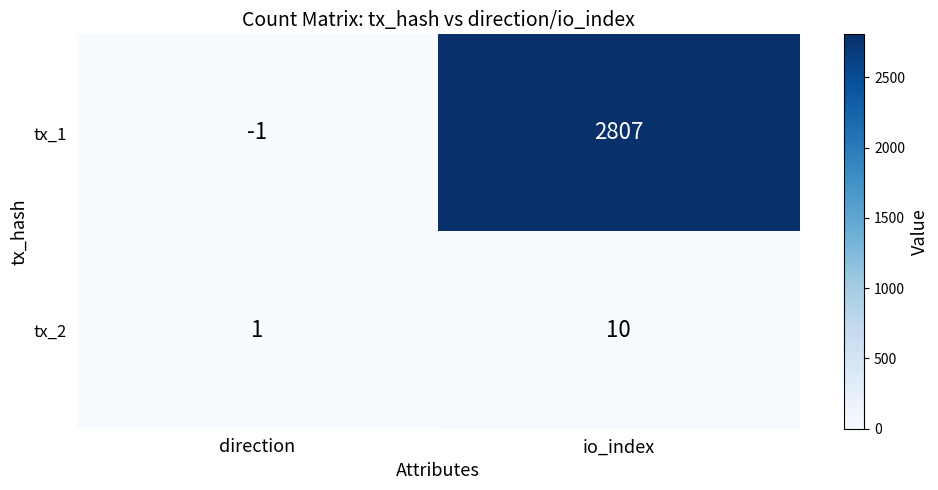

Where is tx_2 nearest to the value 5?

direction